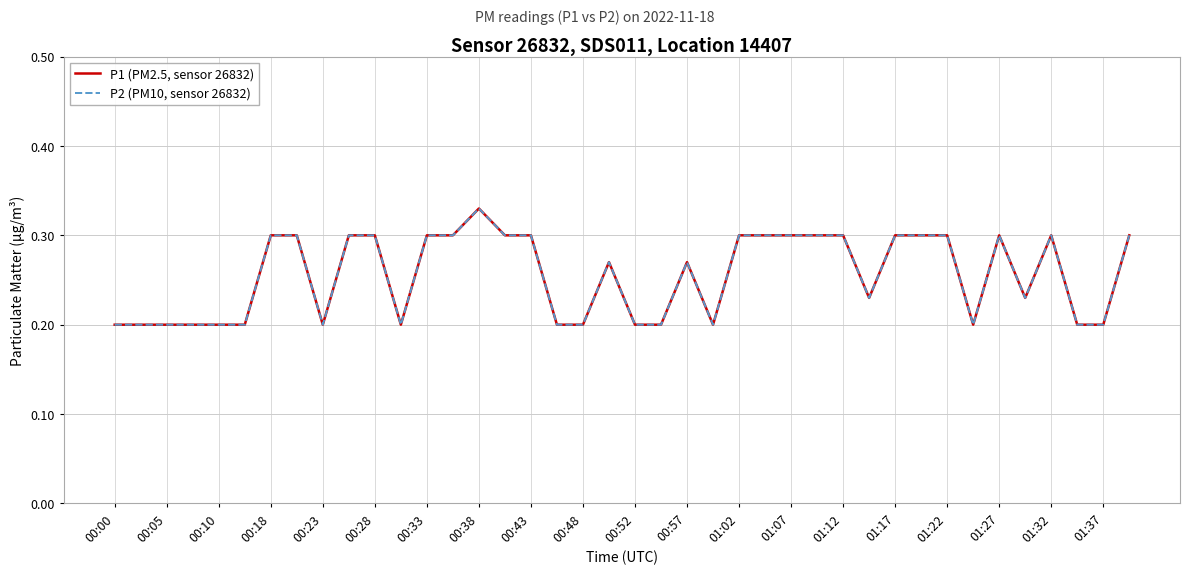

Which series has the widest spread of values?

P1 (PM2.5, sensor 26832)